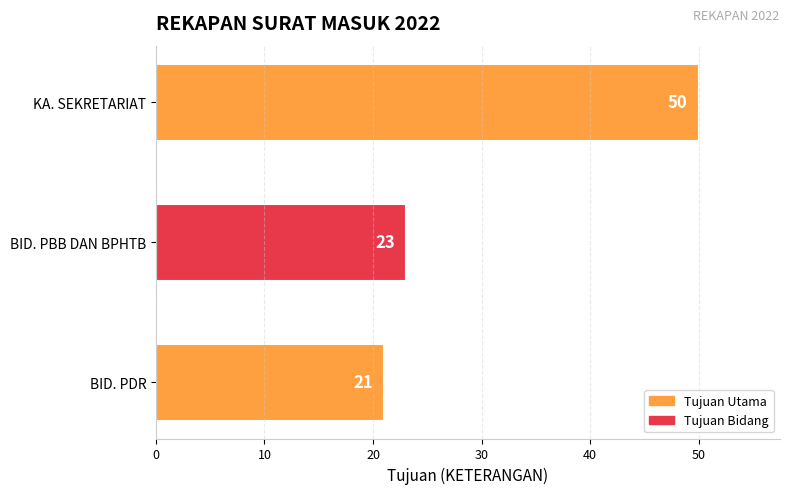

What position from the top is BID. PBB DAN BPHTB?

2